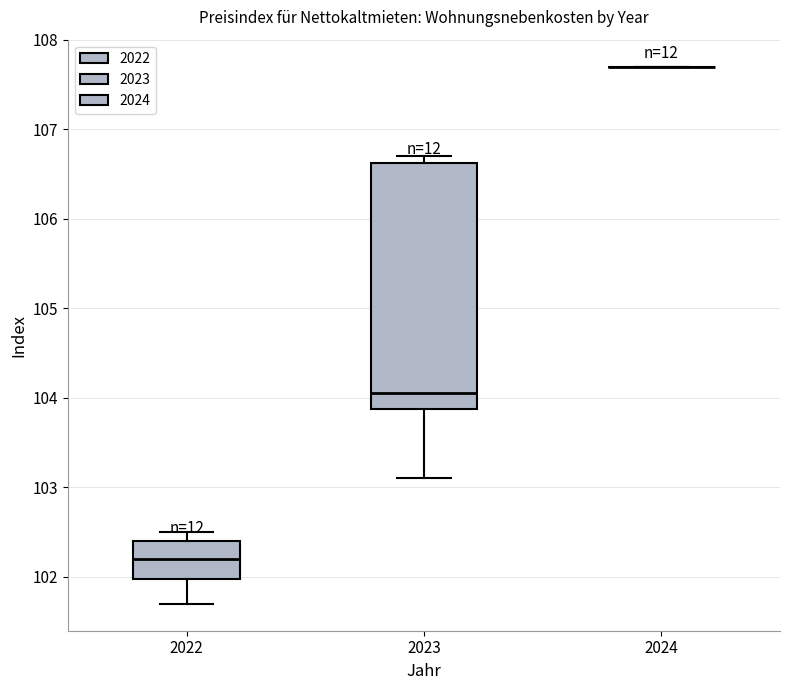

Reading left to right, transcribe this box plot: for each box, give where its median line is, the range the box spans, and where its two whiskers end, as read against the y-axis. The values are not printed on the chart, so give them approximately, as read against the axis.

2022: median 102.2, box 102.0 to 102.4, whiskers 101.7 to 102.5
2023: median 104.1, box 103.9 to 106.6, whiskers 103.1 to 106.7
2024: box collapsed to a line at 107.7, whiskers 107.7 to 107.7